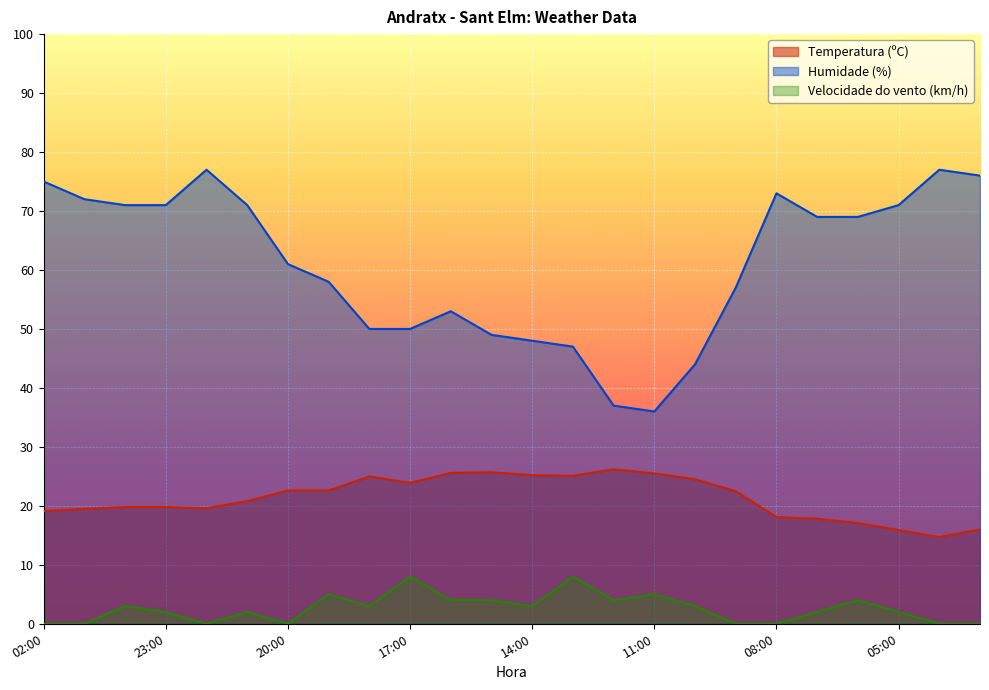

List the labels in order of Velocidade do vento (km/h) value, smallest first.

02:00, 01:00, 22:00, 20:00, 09:00, 08:00, 04:00, 03:00, 23:00, 21:00, 07:00, 05:00, 00:00, 18:00, 14:00, 10:00, 16:00, 15:00, 12:00, 06:00, 19:00, 11:00, 17:00, 13:00